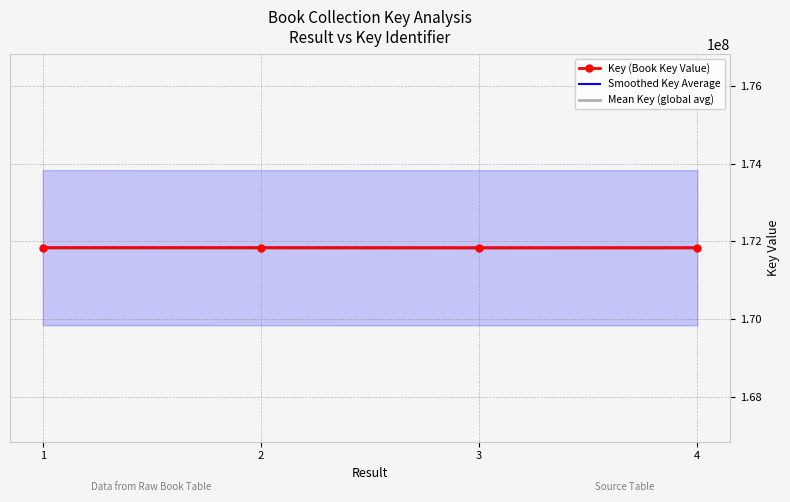

Count the number of data series in this chart.

3